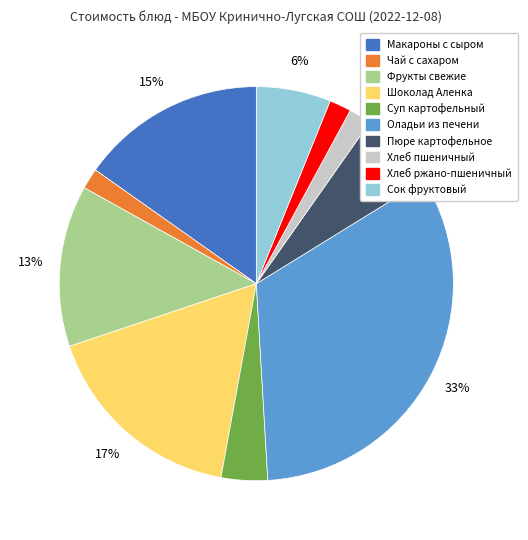

To the nearest percent, what is the difference between the largest and smallest slice percentages?

31%